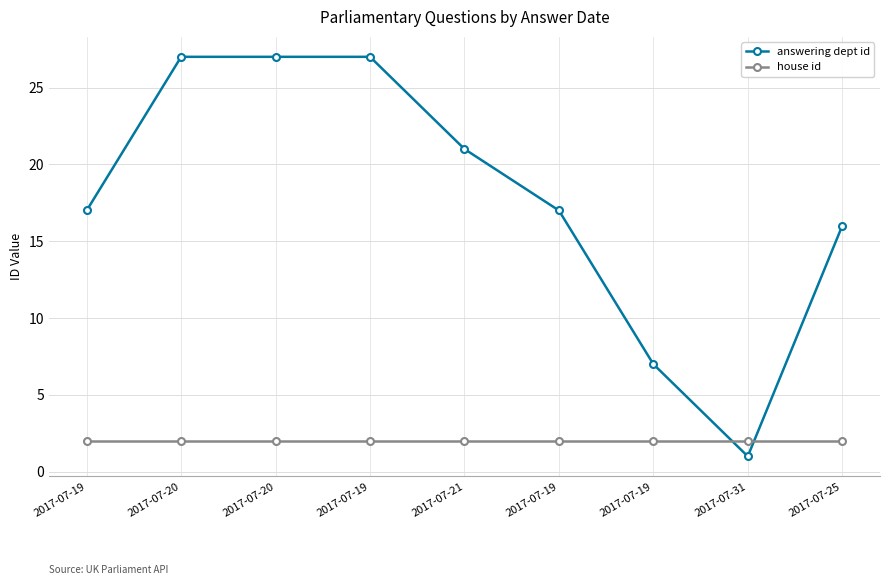

Is the value of house id at 2017-07-19 greater than the value of answering dept id at 2017-07-21?

No